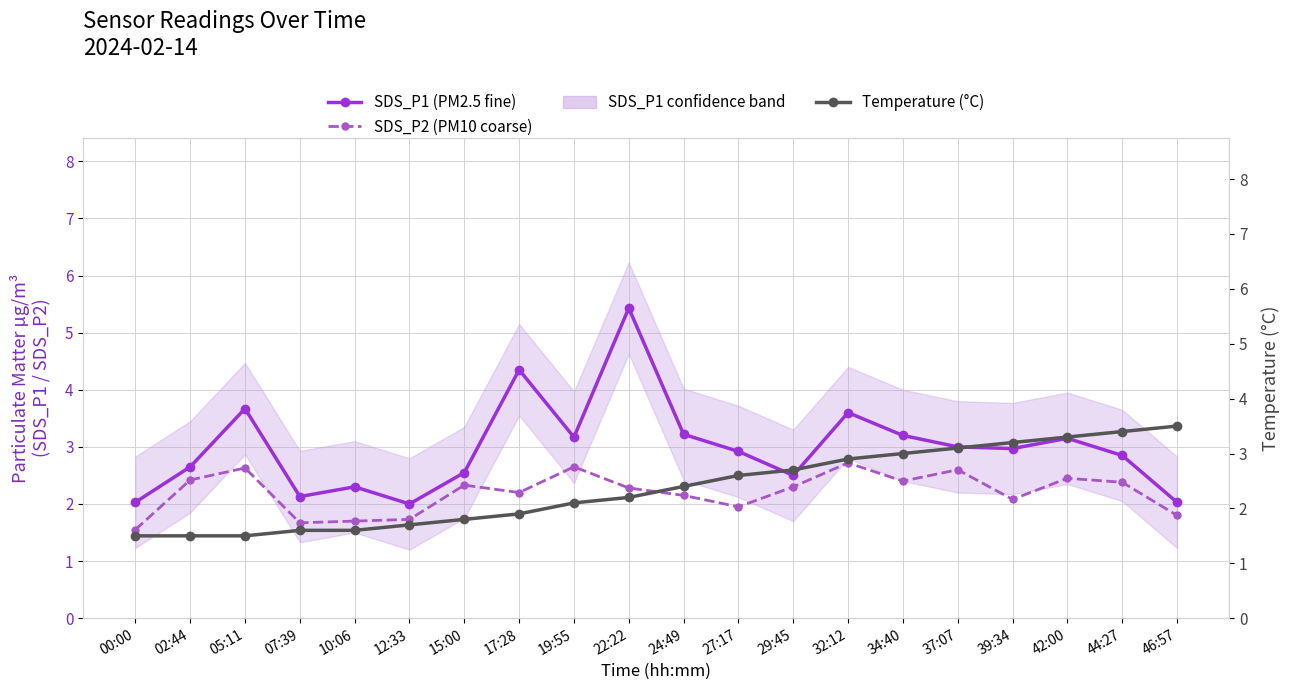

What is the value of the SDS_P1 (PM2.5 fine) point at the 8th from the left?

4.3